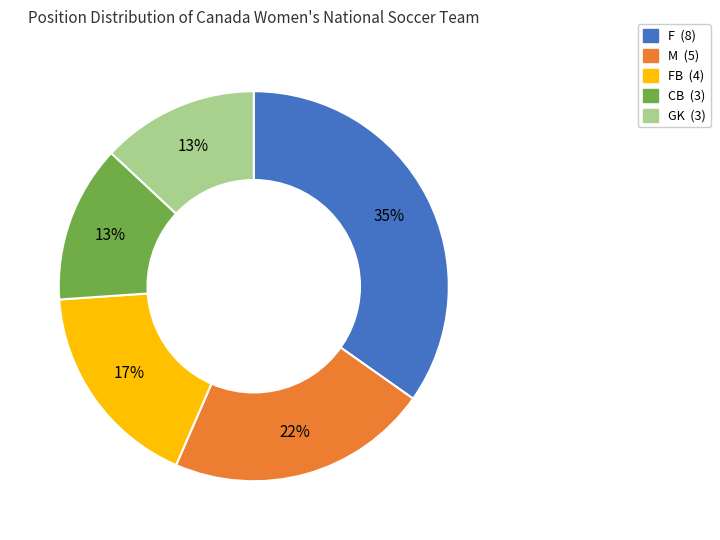

Is there any slice that represents more than half of the pie?

No